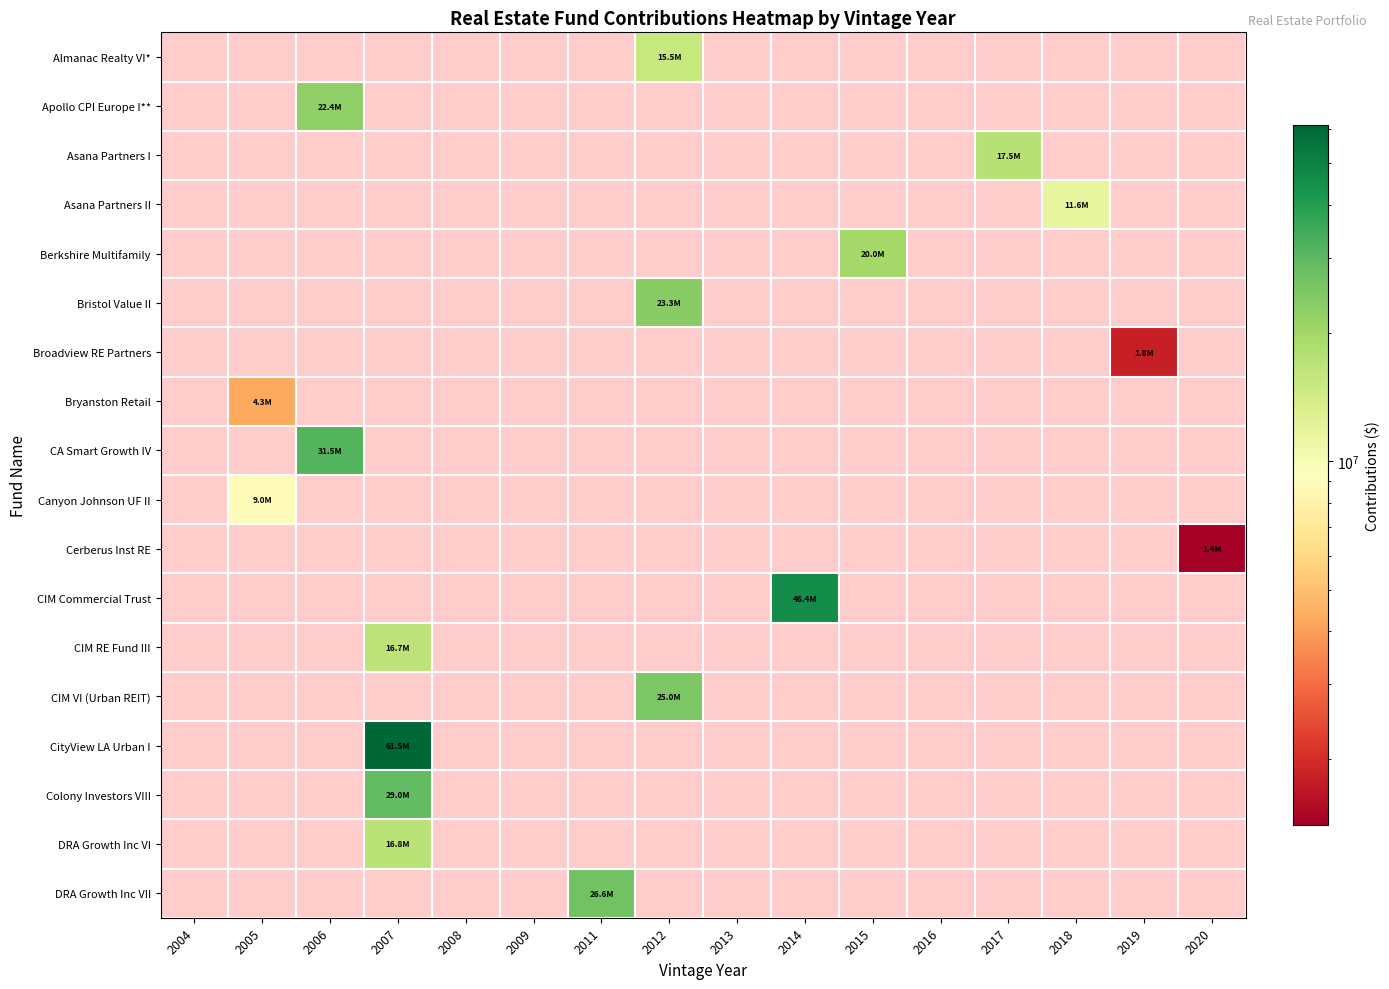

Which series has the largest total across all categories?

CityView LA Urban I